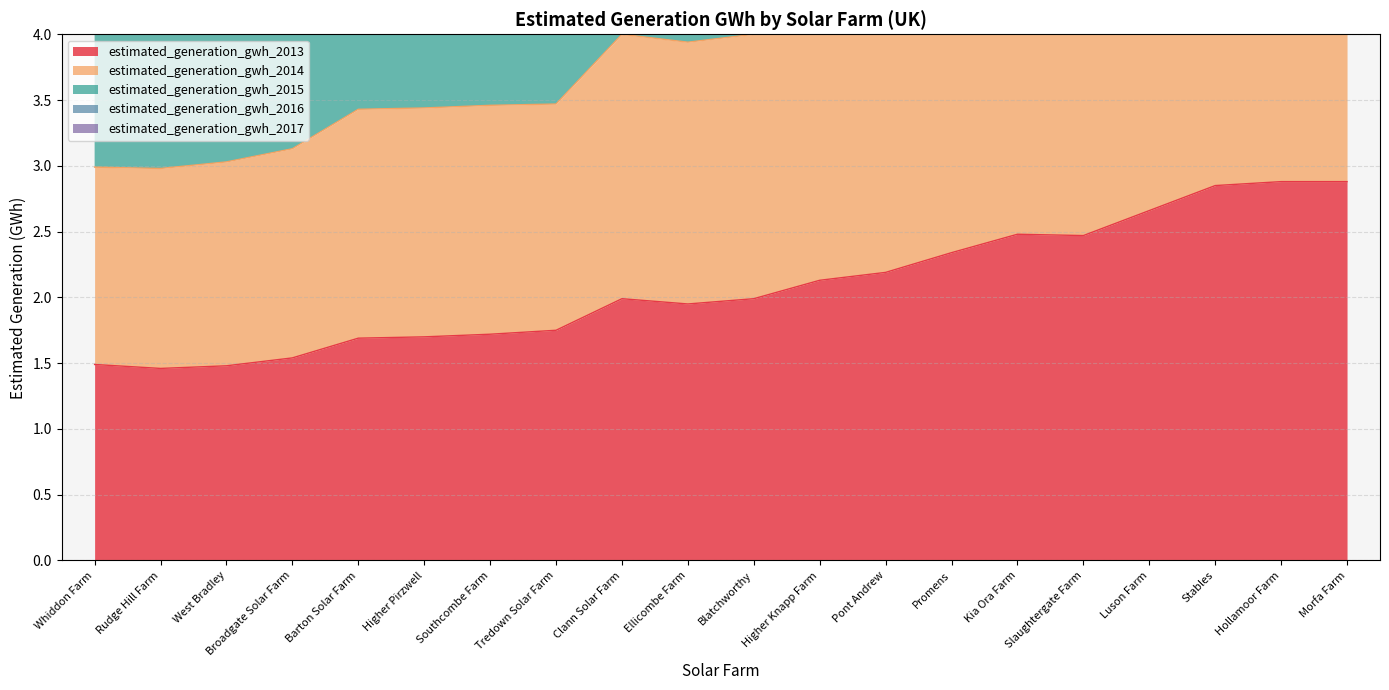

True or false: estimated_generation_gwh_2017 has a value of 3.4 at Tredown Solar Farm.

False